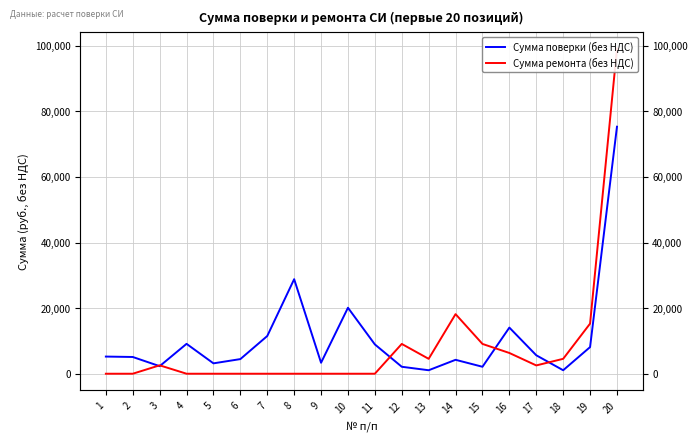

List the series in order of their overall mean, lowest first.

Сумма ремонта (без НДС), Сумма поверки (без НДС)